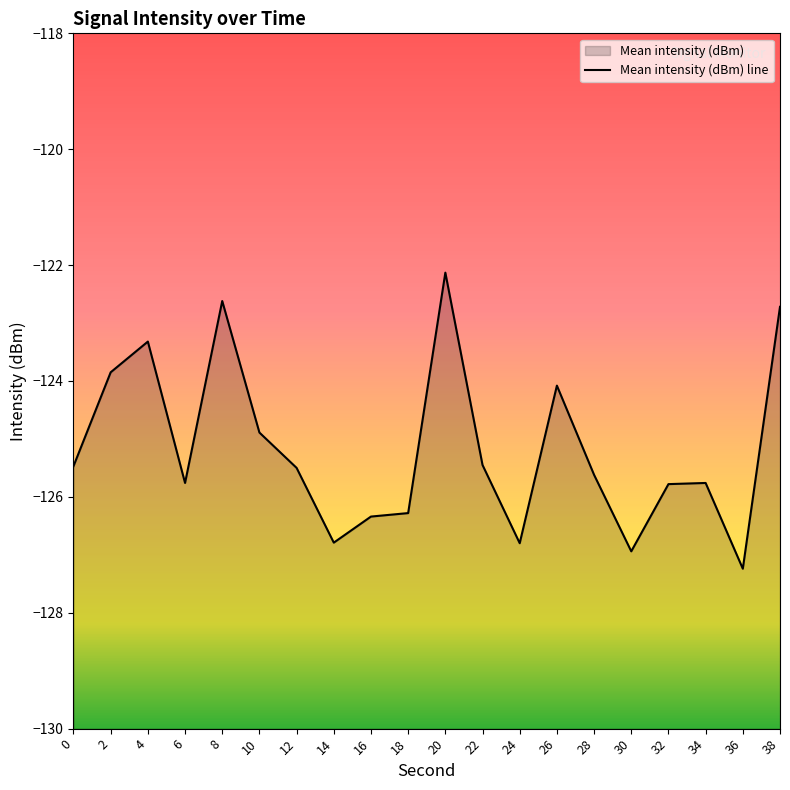

True or false: the data shows -124.9 at 10.

True